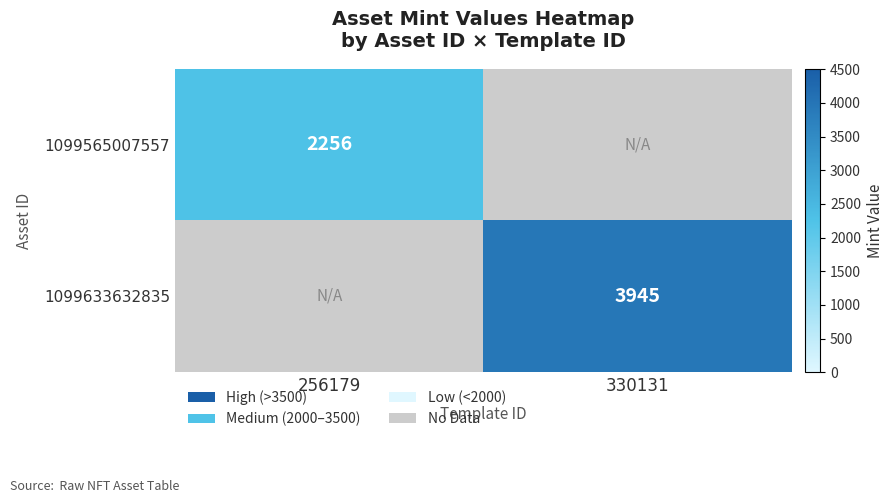

The value of 1099565007557 at 256179 is 1380.4. True or false?

False